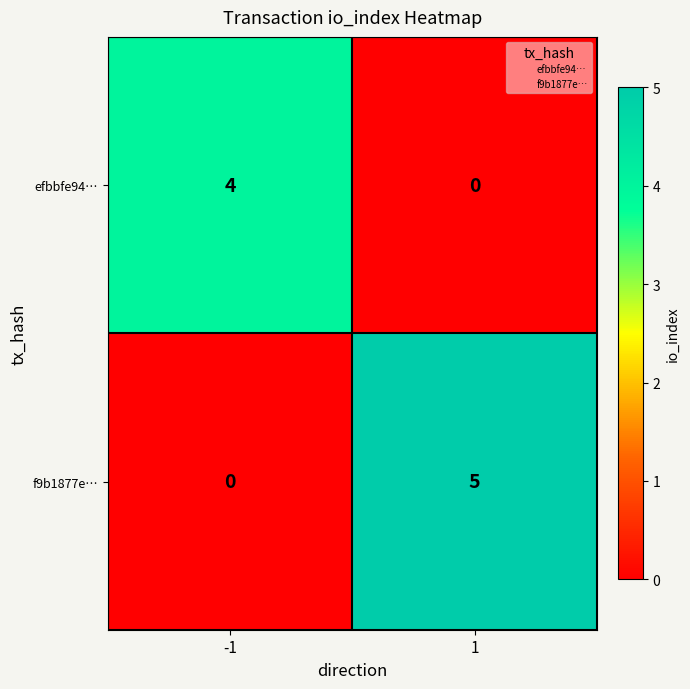

Which series has the widest spread of values?

f9b1877e…